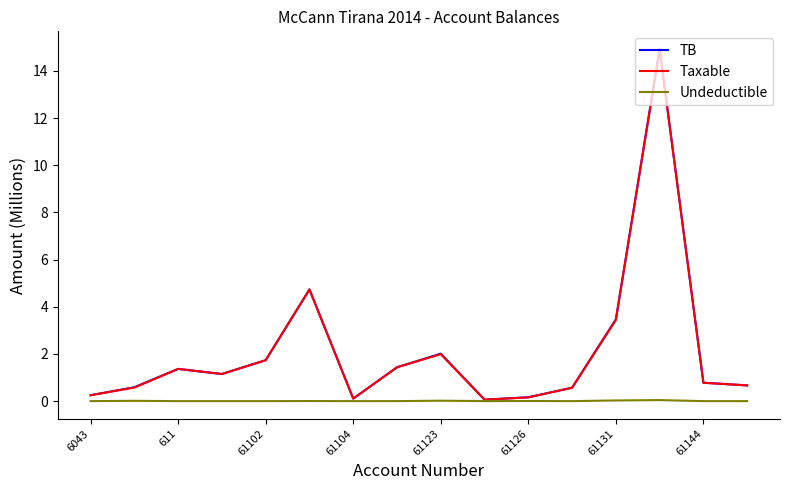

Which series has the largest range (max minus min)?

TB